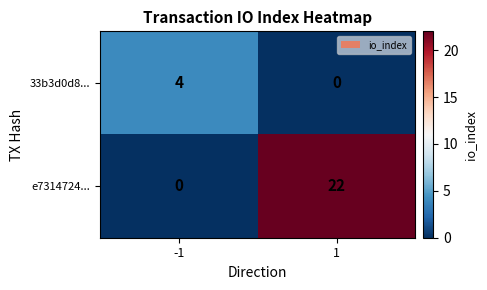

Which series has the largest total across all categories?

e7314724...